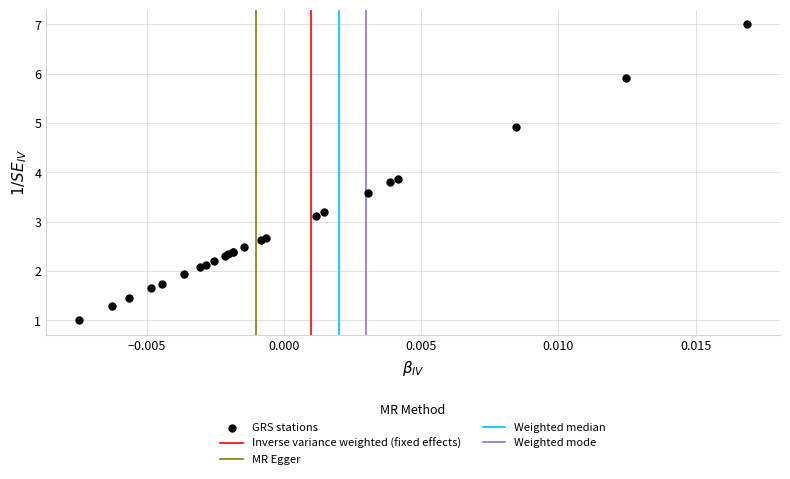

What Y value in the scatter plot is closest to 4?

3.9